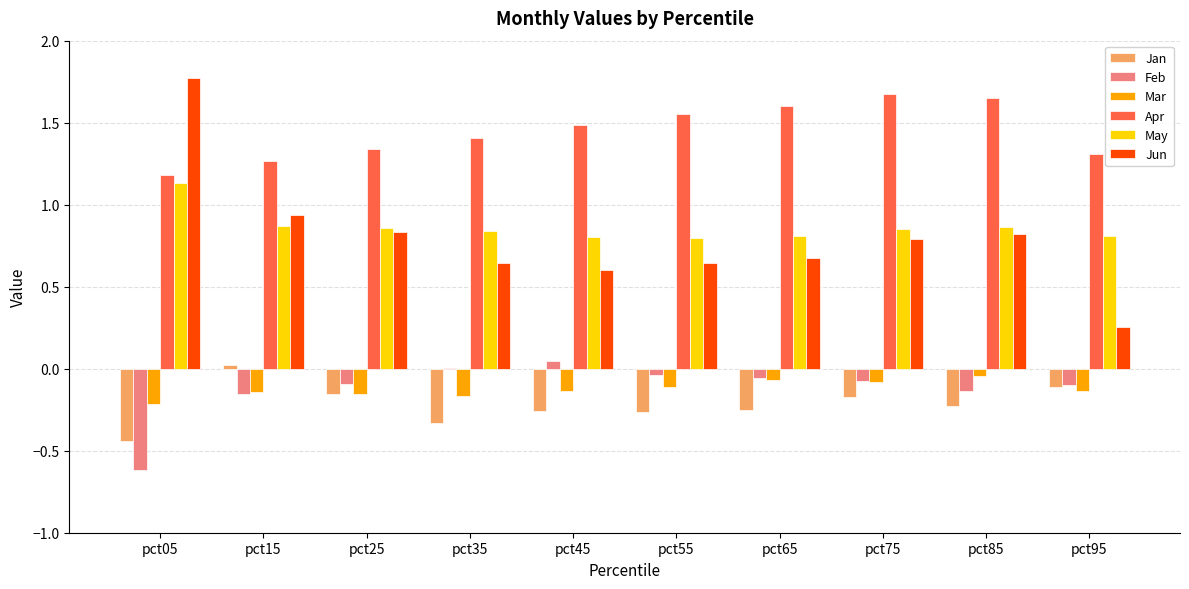

What is the sum of all Jan values?

-2.2